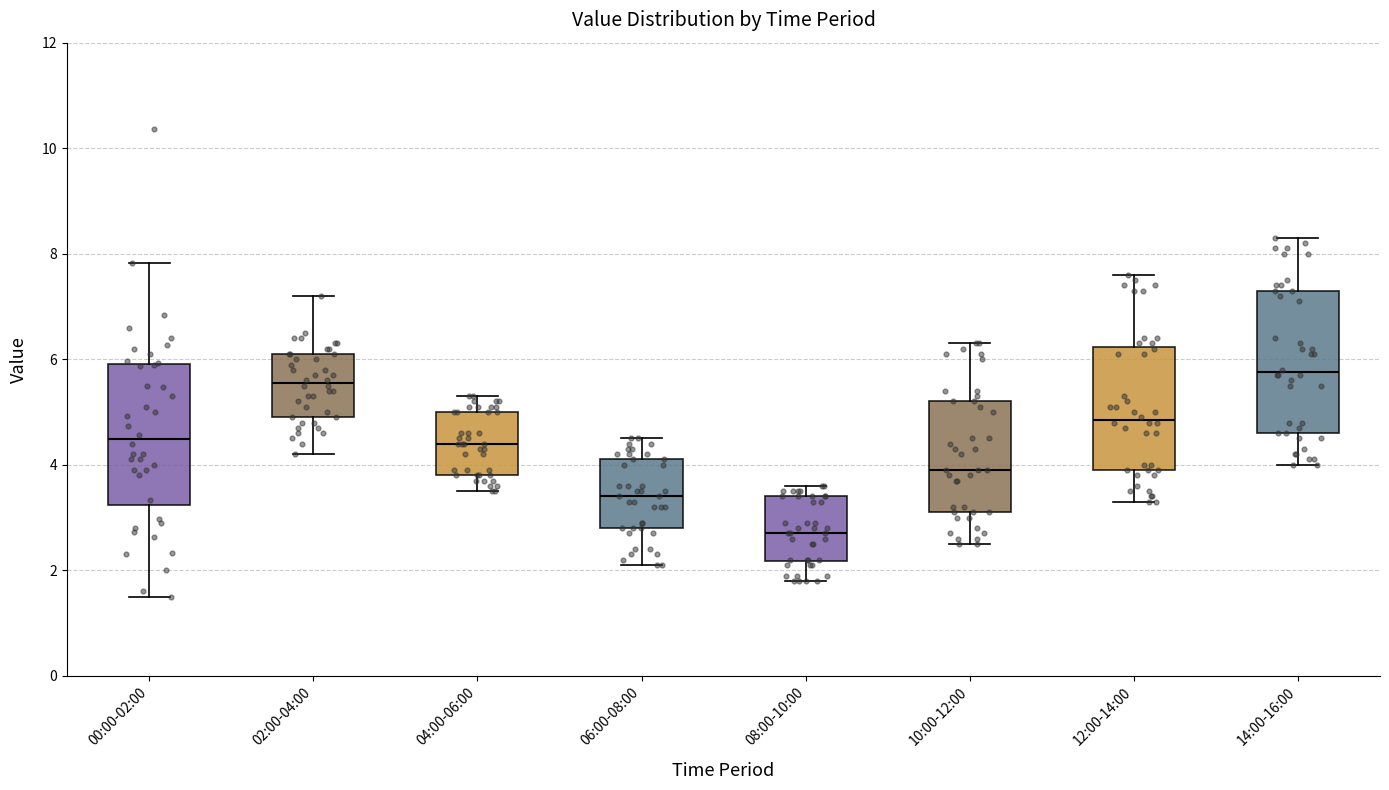

Which box's median line is the lowest?

08:00-10:00